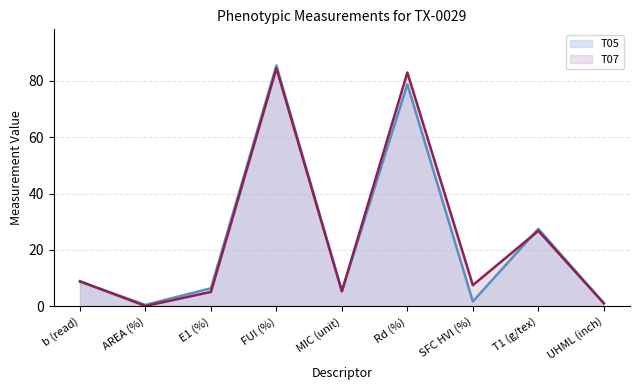

What is the difference between the second highest and minimum values in the T05 series?

78.3